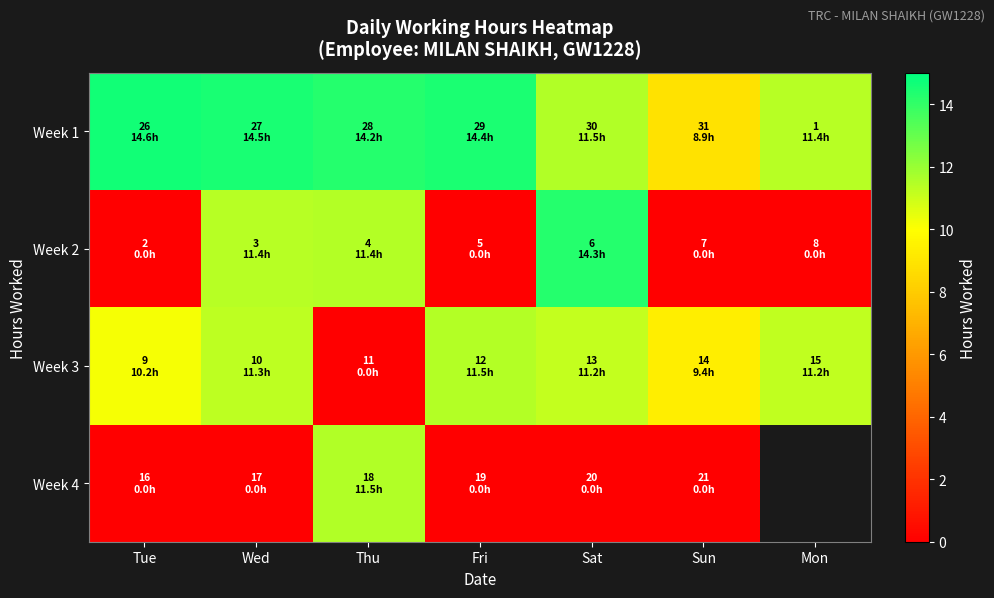

How many distinct data groups are displayed?

4